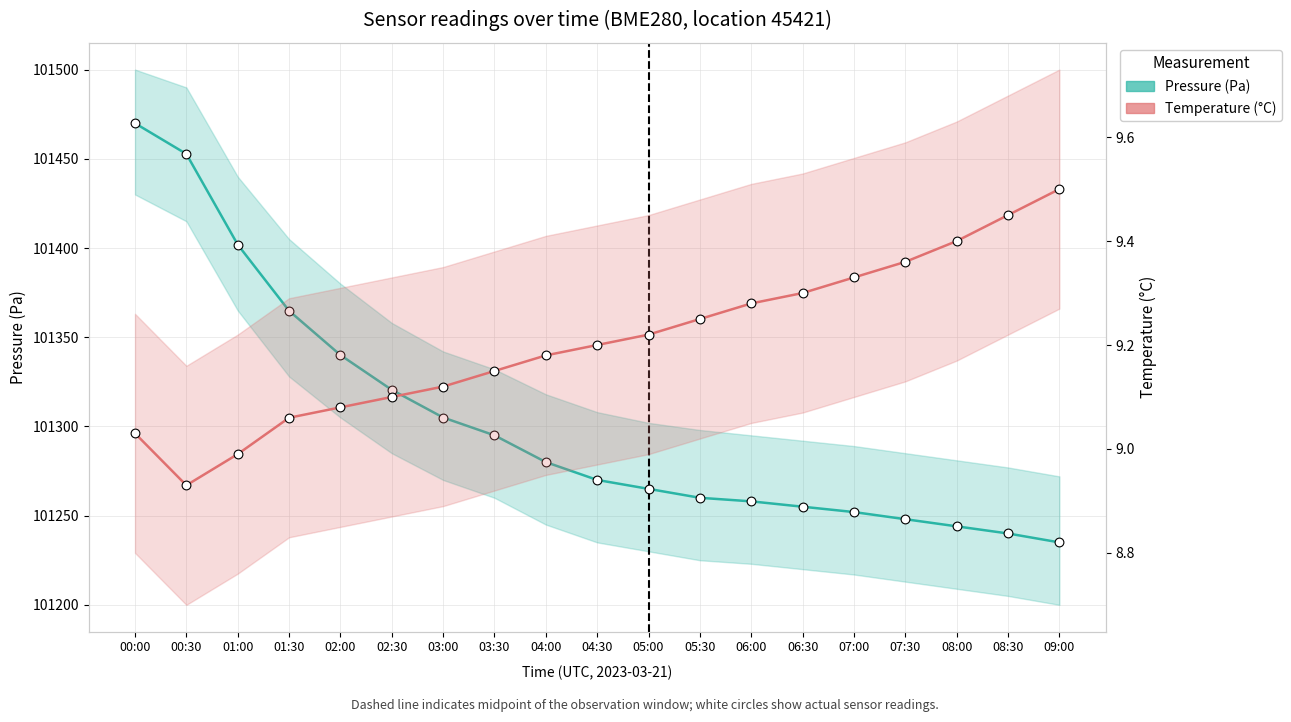

Which series contains the lowest Y value?

Temperature (°C)